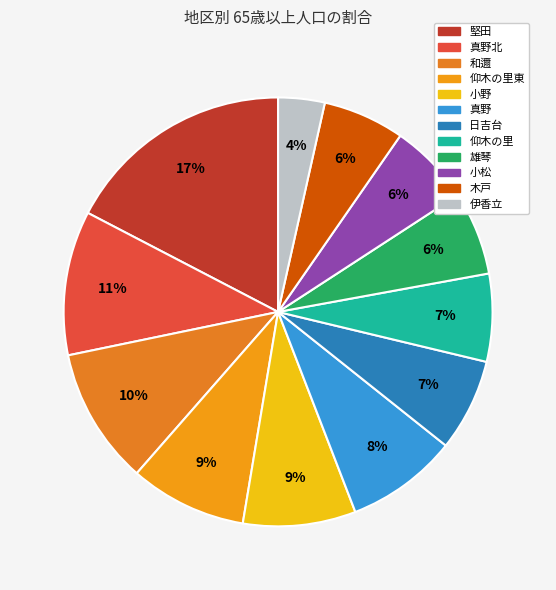

How many slices are in this pie chart?

12